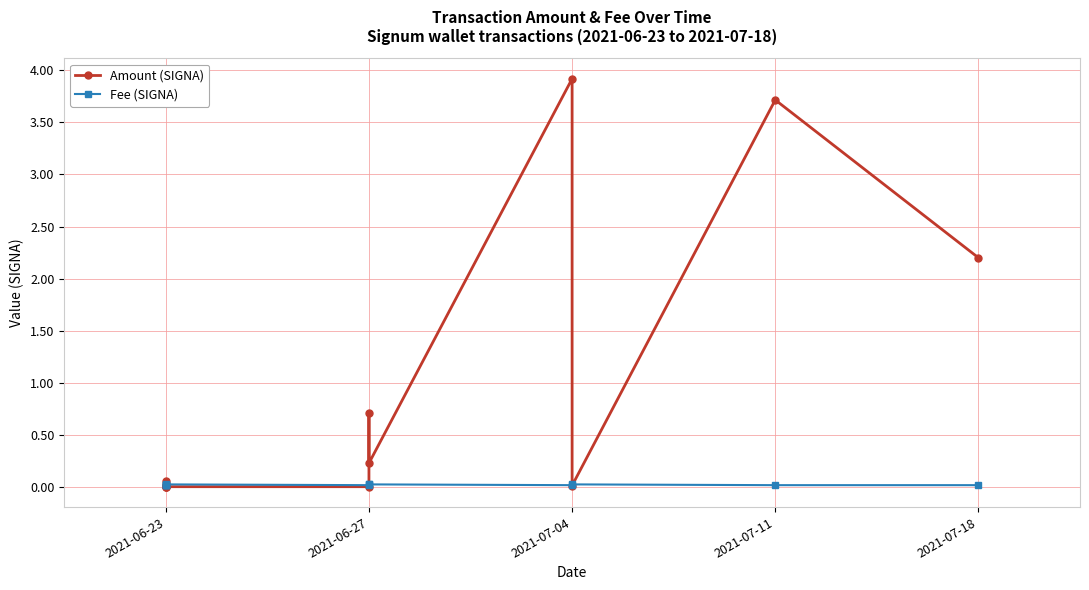

How many times do Amount (SIGNA) and Fee (SIGNA) cross each other?

4